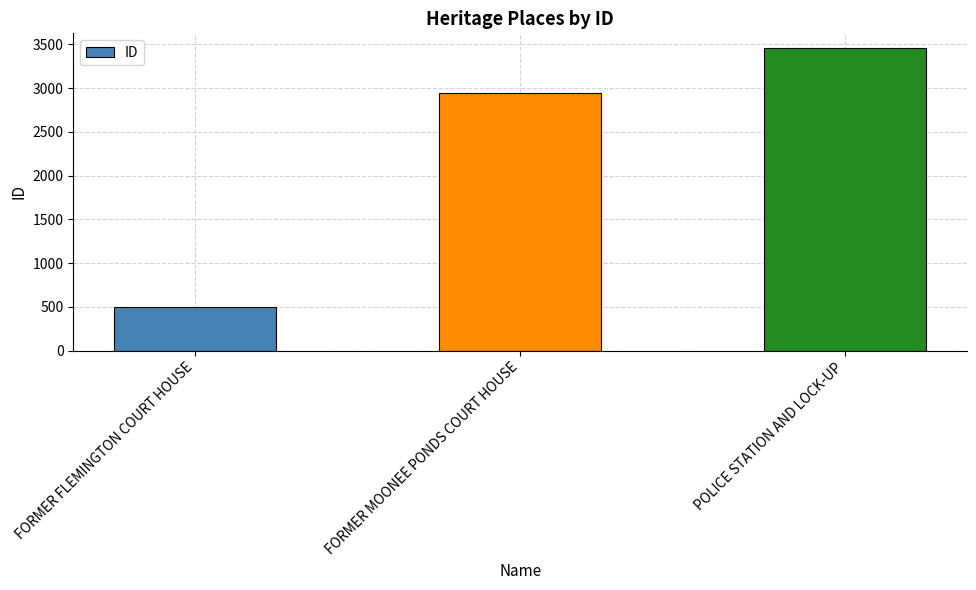

What is the sum of the values at FORMER MOONEE PONDS COURT HOUSE and POLICE STATION AND LOCK-UP?

6398